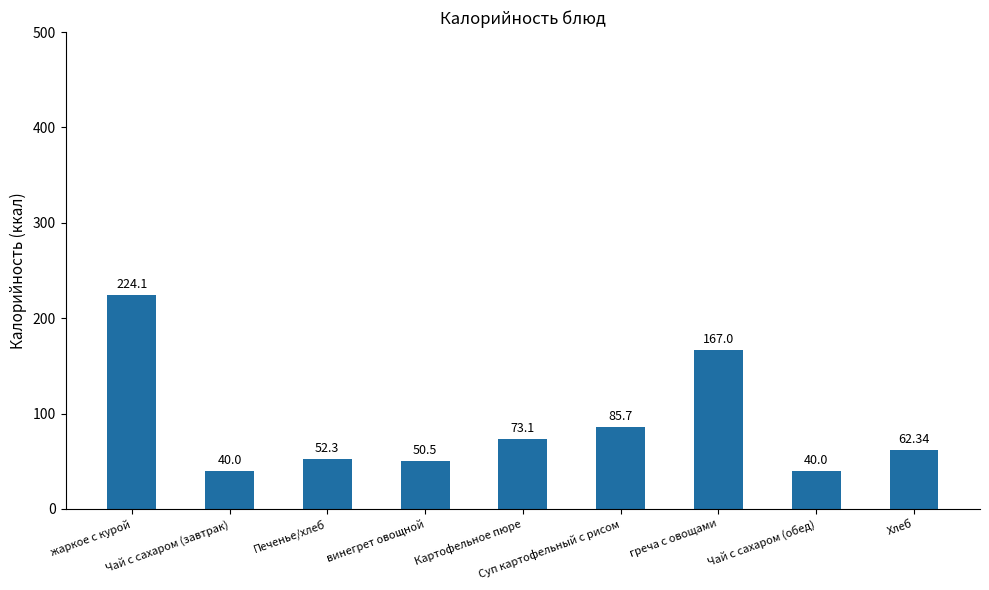

Which category has the highest value across all series?

жаркое с курой